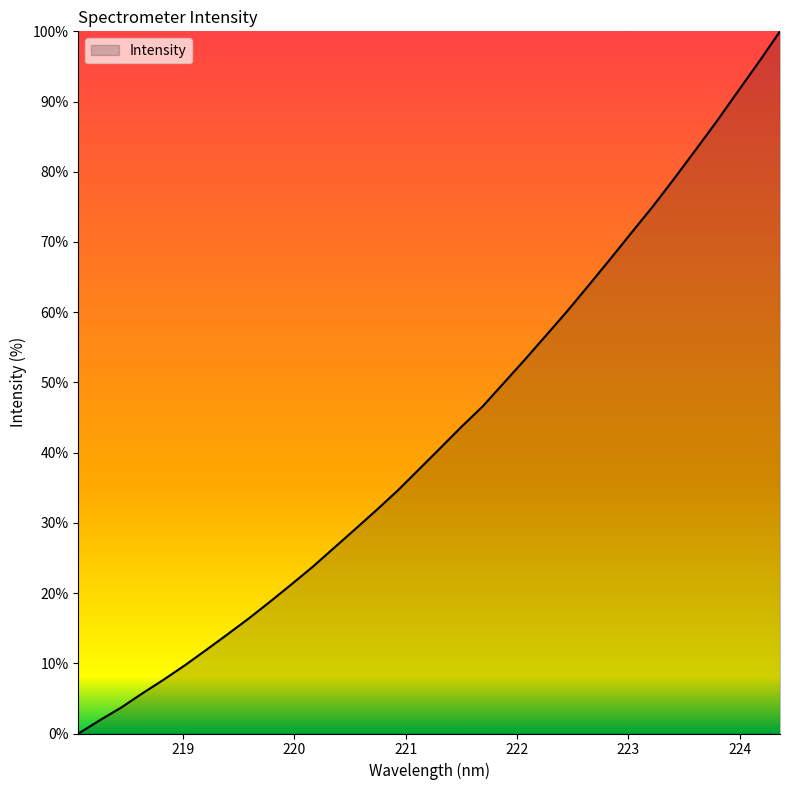

What is the greatest value displayed?

100.0